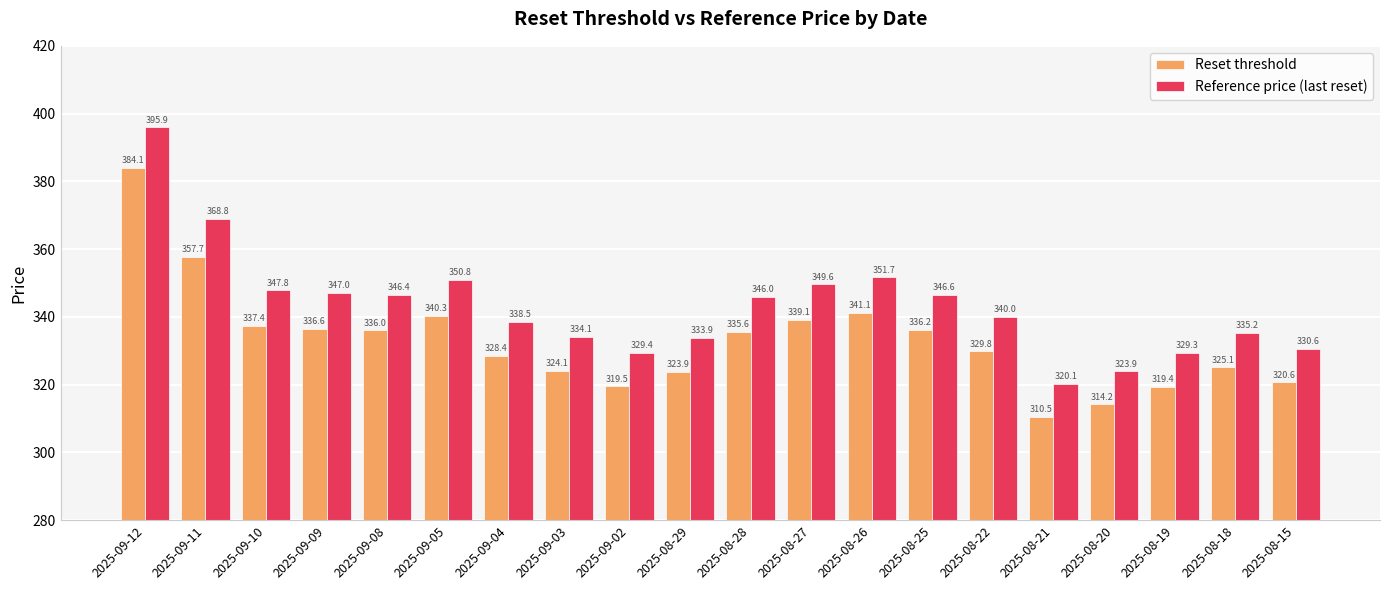

At 2025-09-08, list the series in order from largest to smallest.

Reference price (last reset), Reset threshold